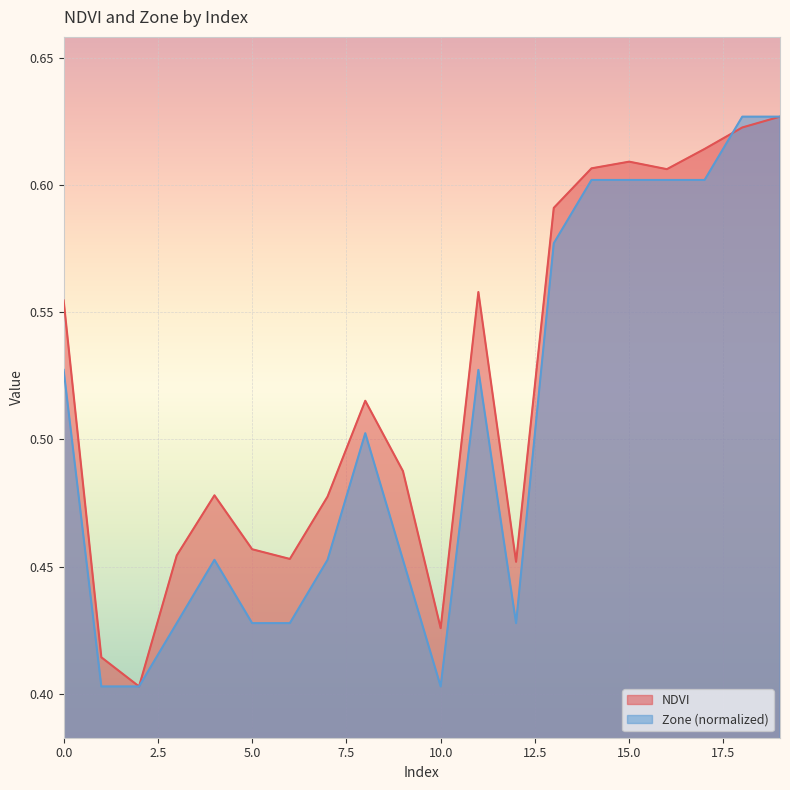

True or false: Zone has more than 0 interior local peaks.

True